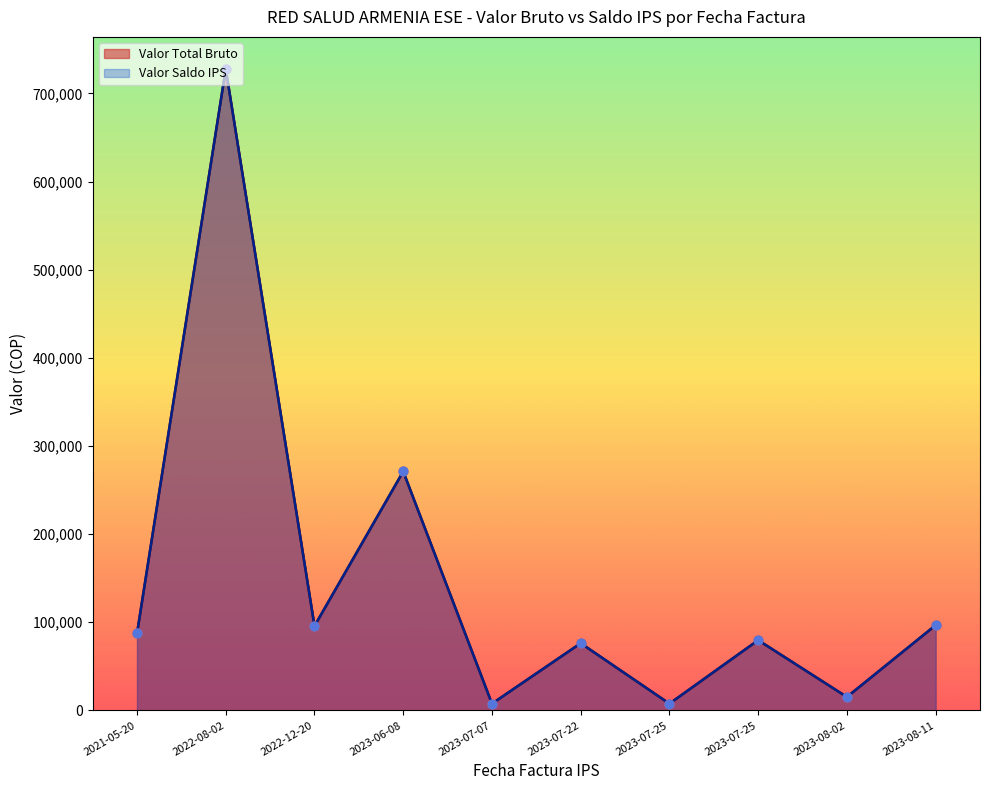

What are all the series names shown in the legend?

Valor Total Bruto, Valor Saldo IPS